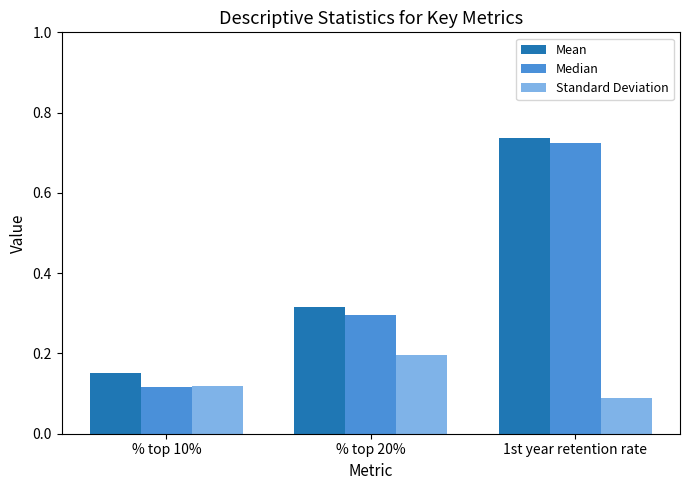

The value of Mean at % top 20% is 0.6. True or false?

False